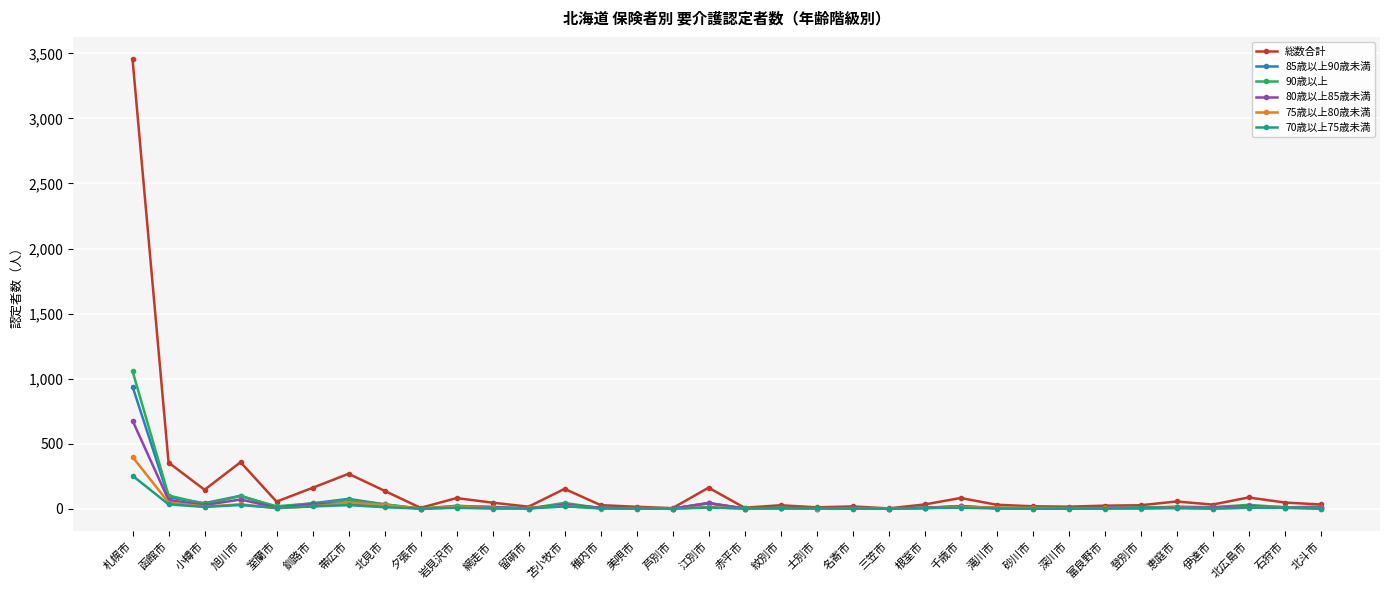

What position from the left is 北広島市?

32